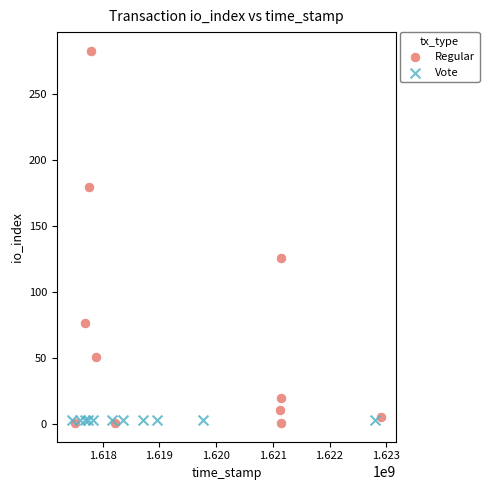

Which series contains the highest Y value?

Regular